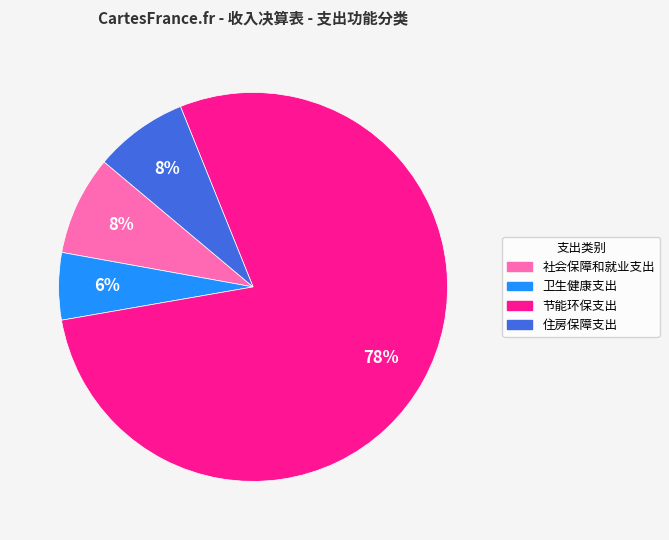

Which slice represents more than half of the pie?

节能环保支出